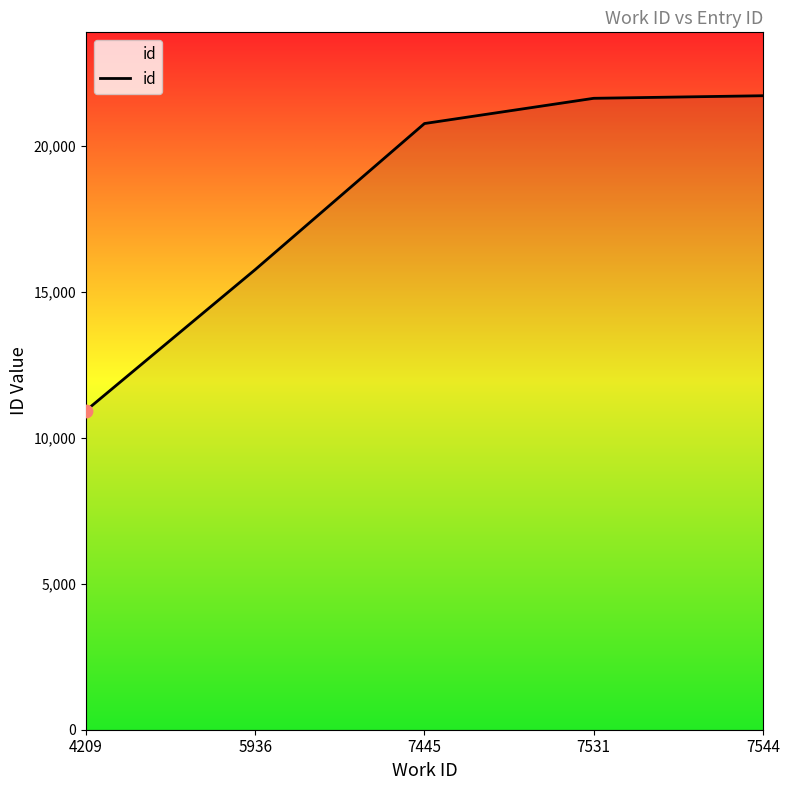

What is the ratio of the value at 7531 to the value at 7544?

1.0